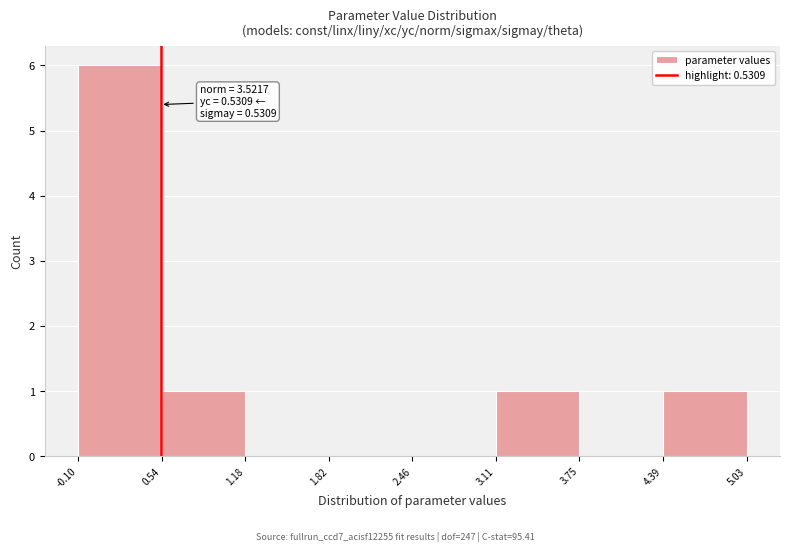

Which range on the x-axis has the tallest bar?

-0.10 to 0.54